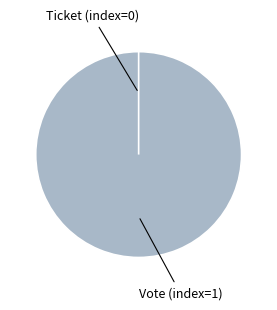

Is there a majority slice in this chart?

Yes